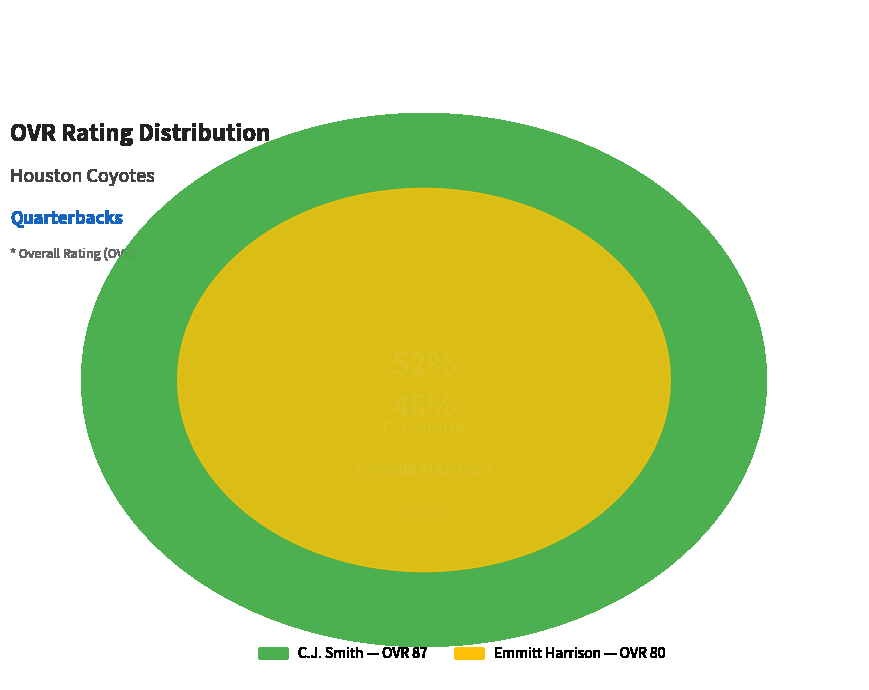

Rank the categories by value from lowest to highest.

Emmitt Harrison, C.J. Smith